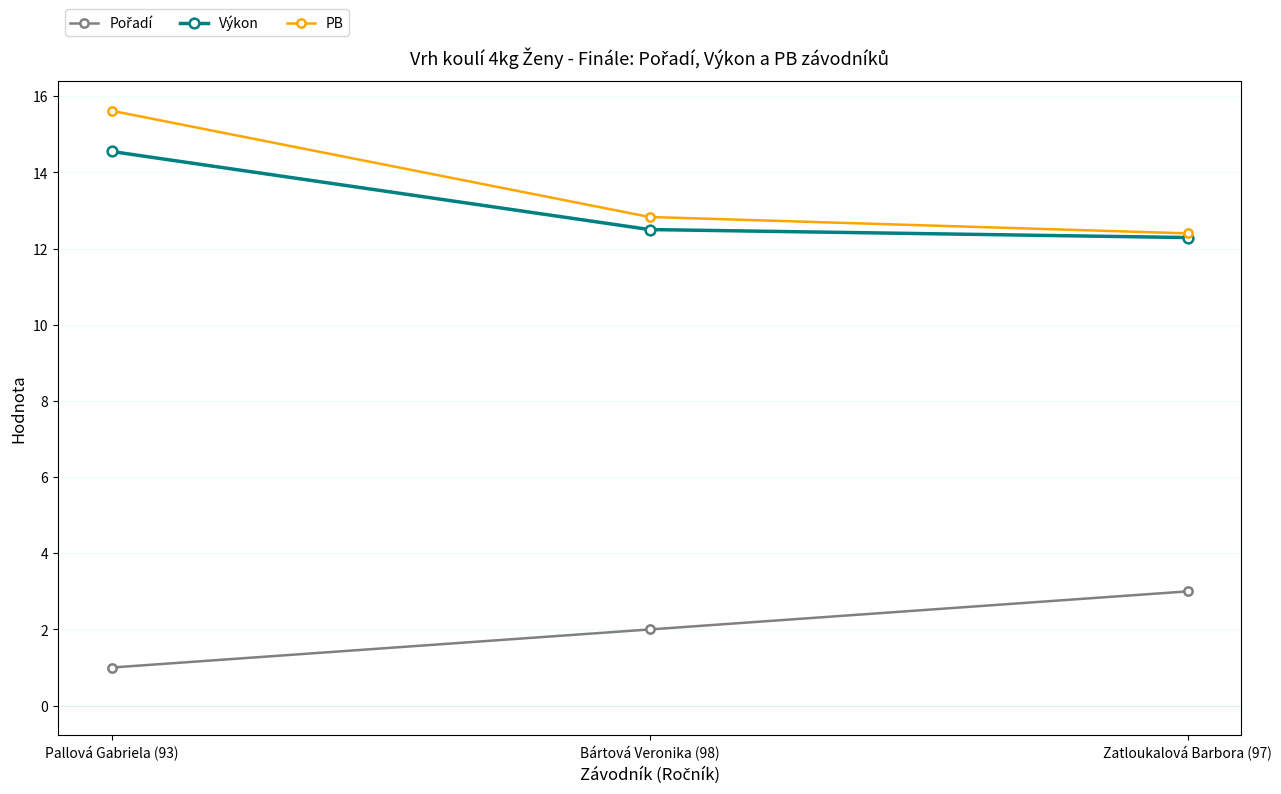

What is the highest value of the Výkon series?

14.6